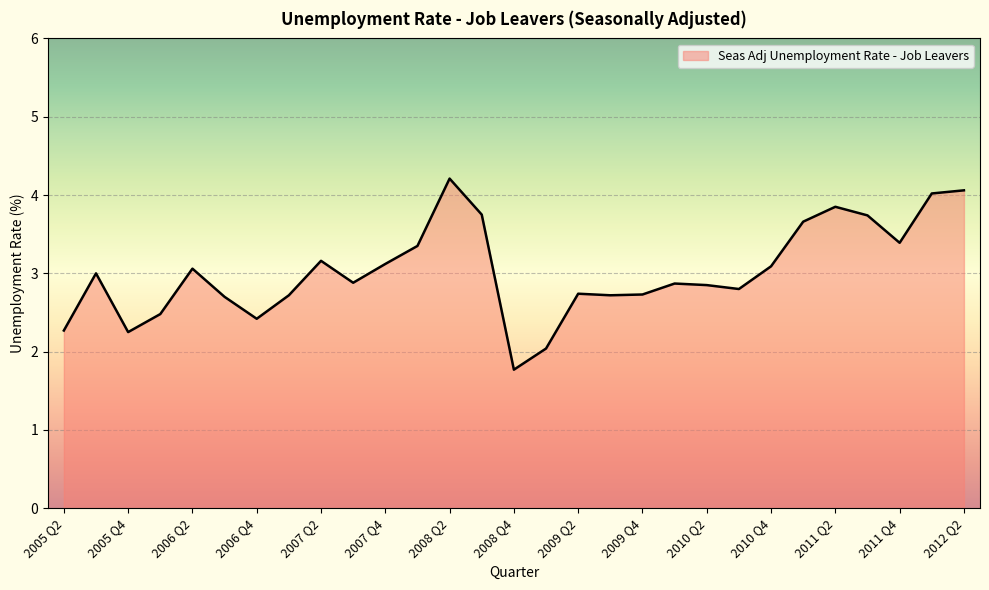

What is the minimum value shown in the chart?

1.8